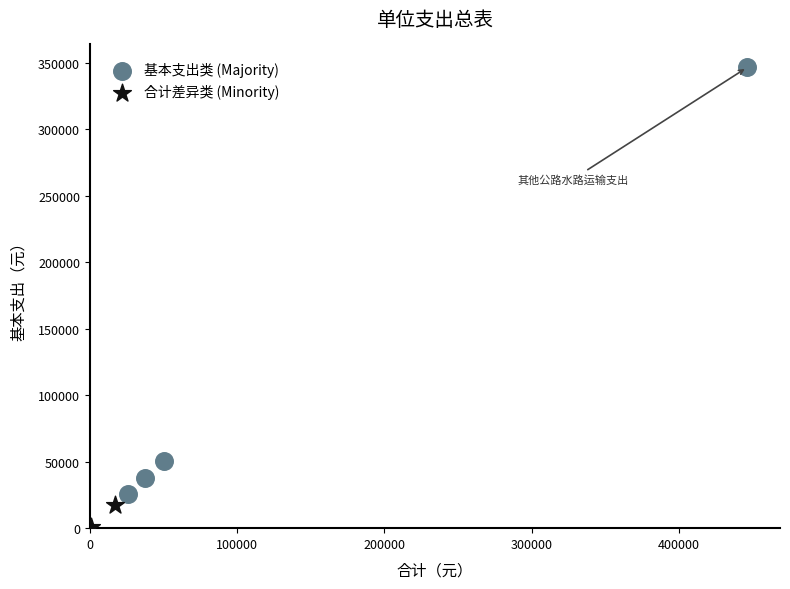

Which series reaches the maximum Y coordinate?

基本支出类 (Majority)